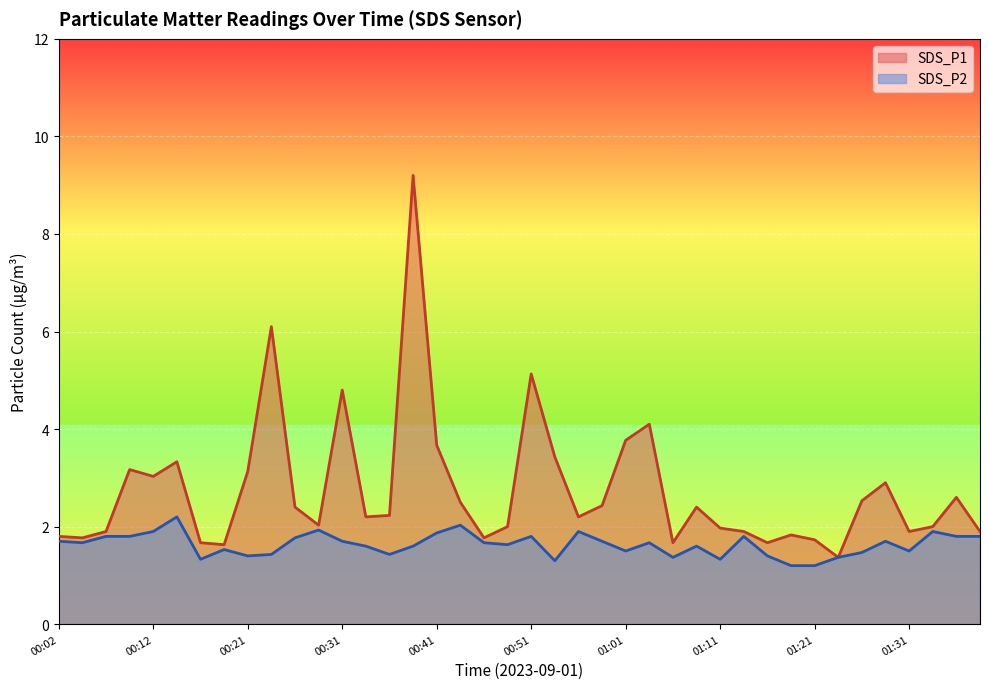

How many lines are shown in the chart?

2